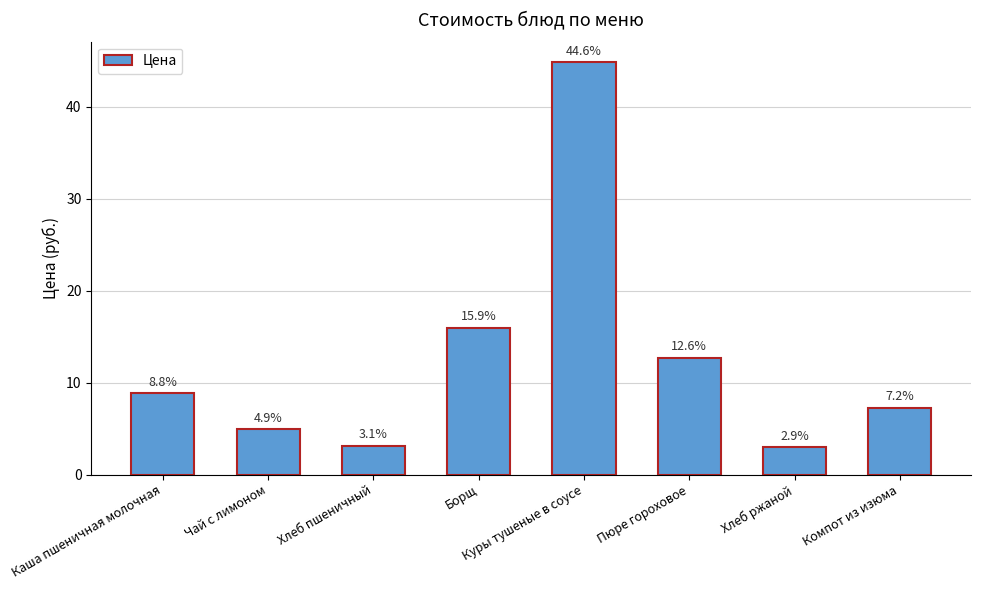

The value at Пюре гороховое is 12.7. True or false?

True